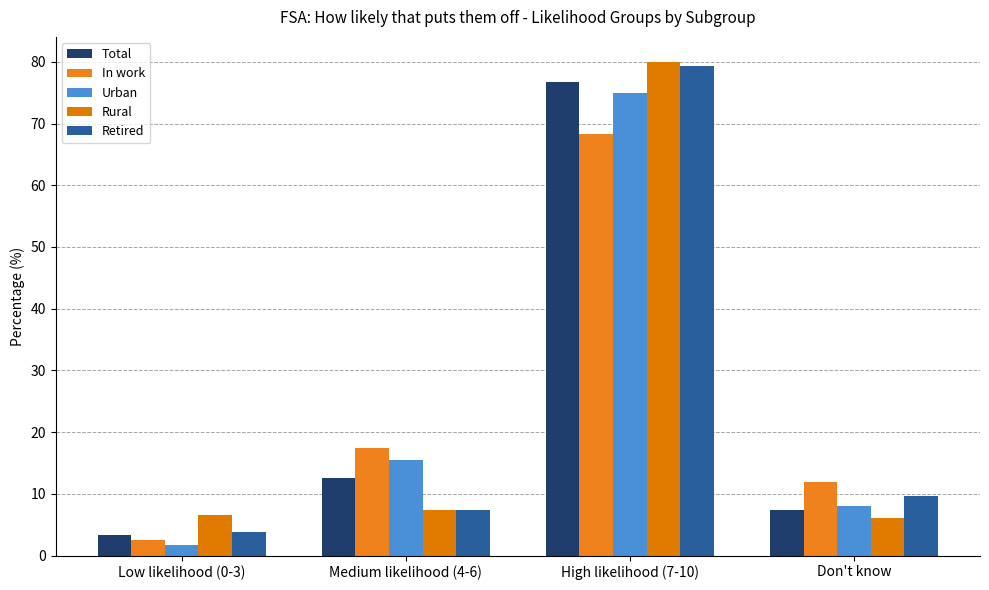

What is the label of the 4th bar from the right?

Low likelihood (0-3)